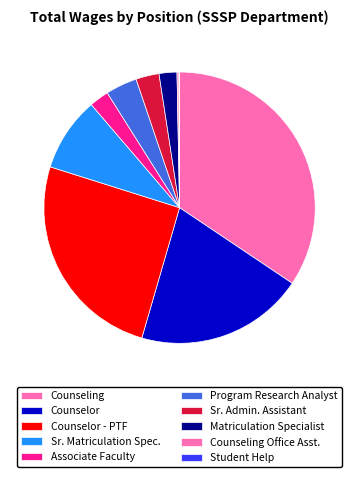

Does Associate Faculty account for over 50% of the chart?

No